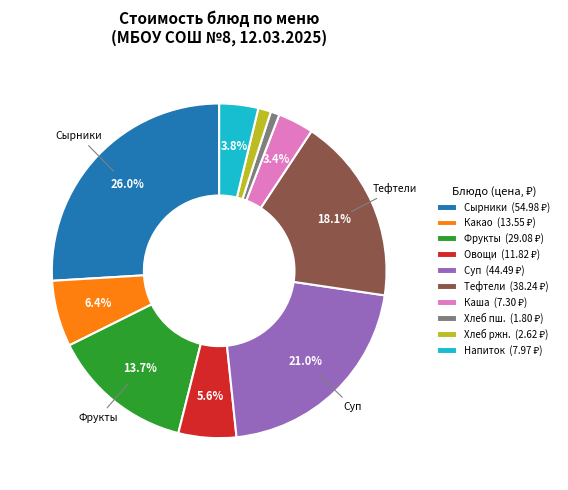

Count the number of slices in the pie.

10